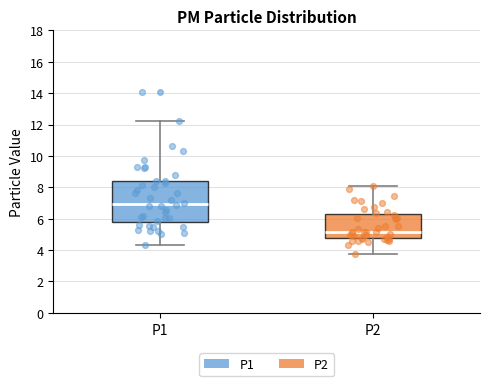

Reading left to right, transcribe this box plot: for each box, give where its median line is, the range the box spans, and where its two whiskers end, as read against the y-axis. The values are not printed on the chart, so give them approximately, as read against the axis.

P1: median 7.0, box 5.8 to 8.4, whiskers 4.4 to 12.2
P2: median 5.2, box 4.8 to 6.2, whiskers 3.8 to 8.0